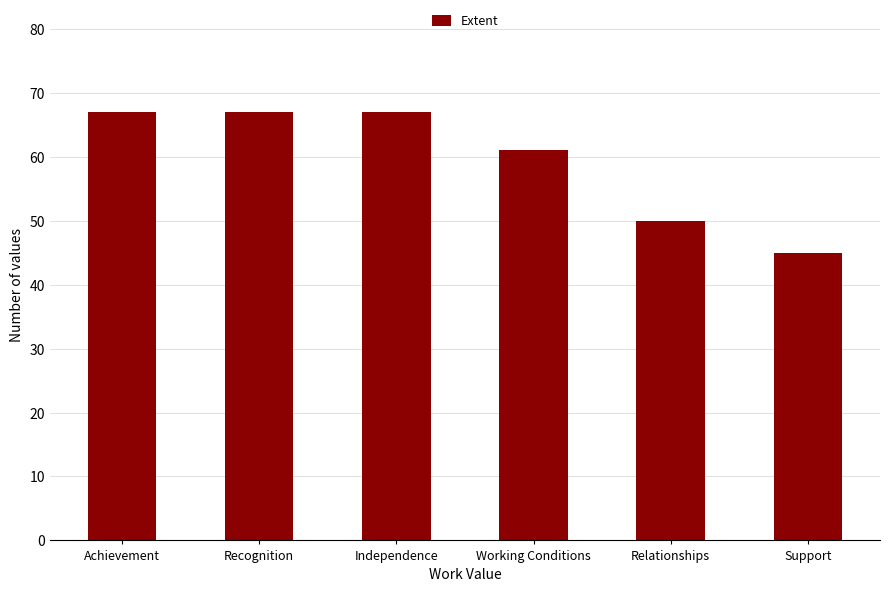

What position from the right is Recognition?

5